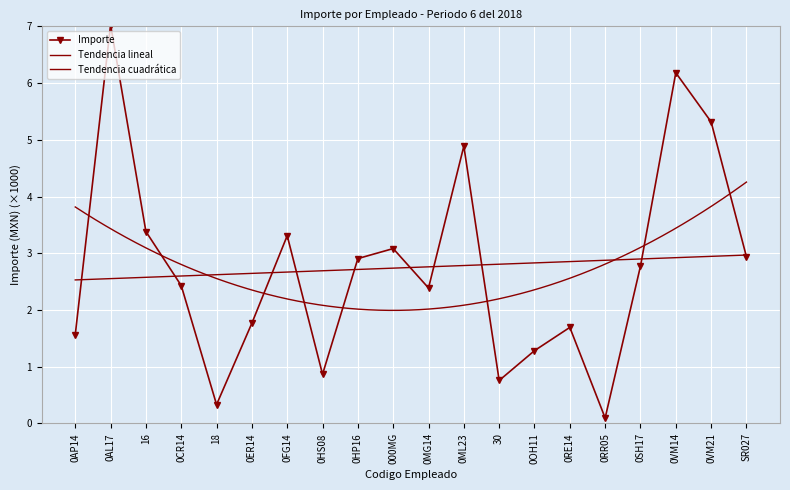

What is the change in value from 0SH17 to 0VM14?

+3.4